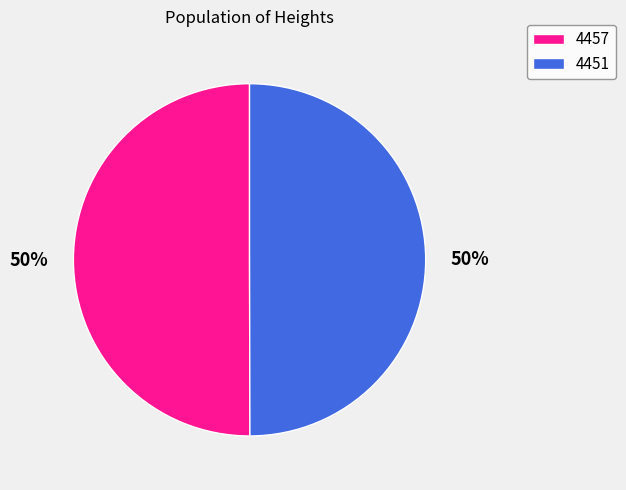

What is the ratio of the value at 4457 to the value at 4451?

1.0